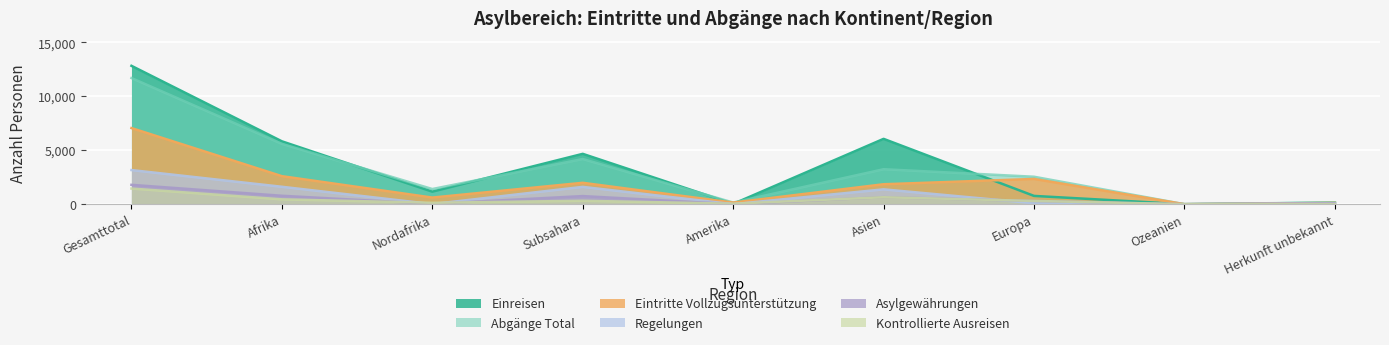

What is the approximate value of Abgaenge_Total at Nordafrika, to the nearest 10?

1410